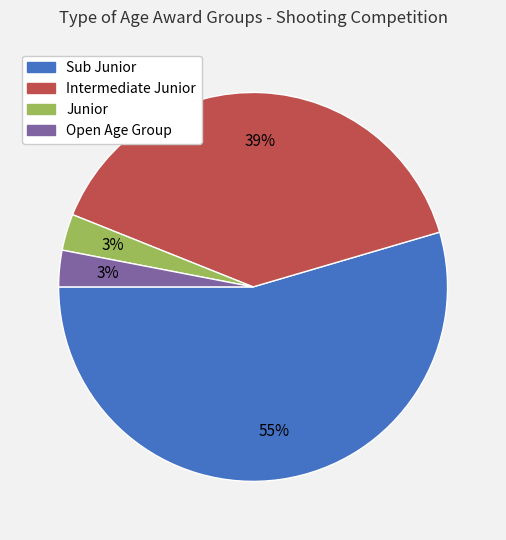

True or false: Junior accounts for 3% of the total.

True